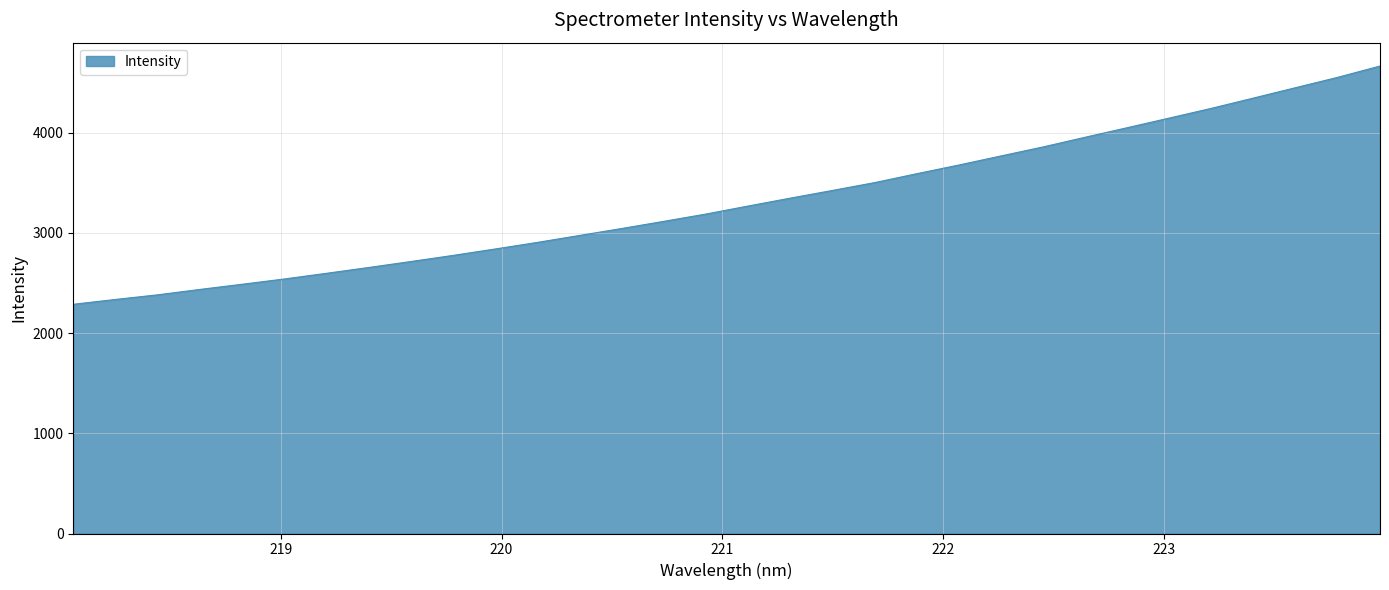

What is the difference between the maximum and minimum values?

2377.3